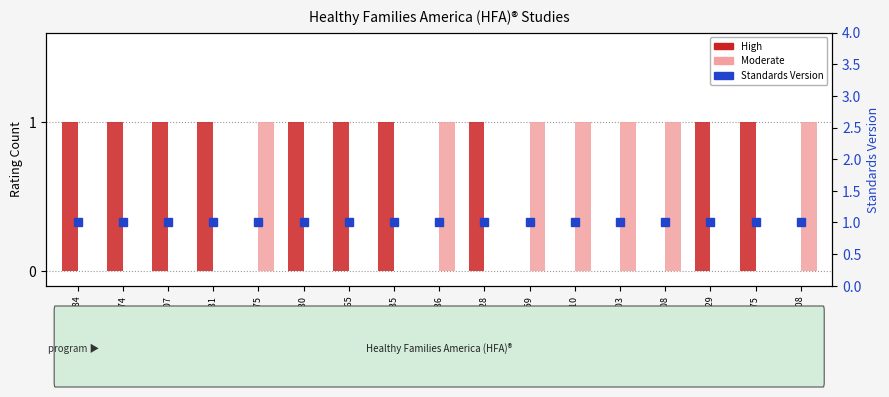

What is the label of the 13th bar from the left?

WWHV014203